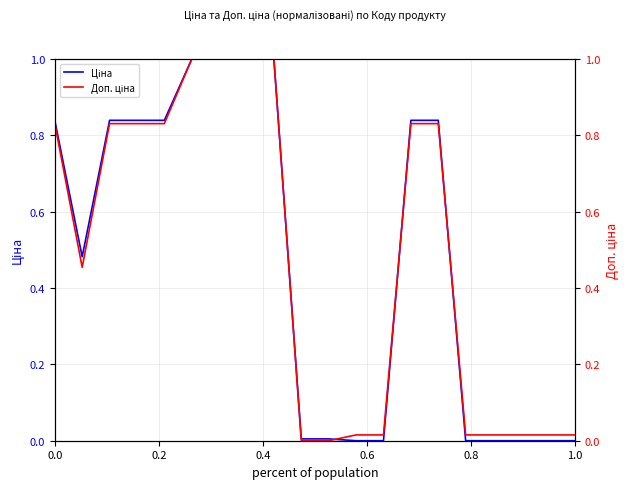

What is the average value of the Ціна series?

0.5